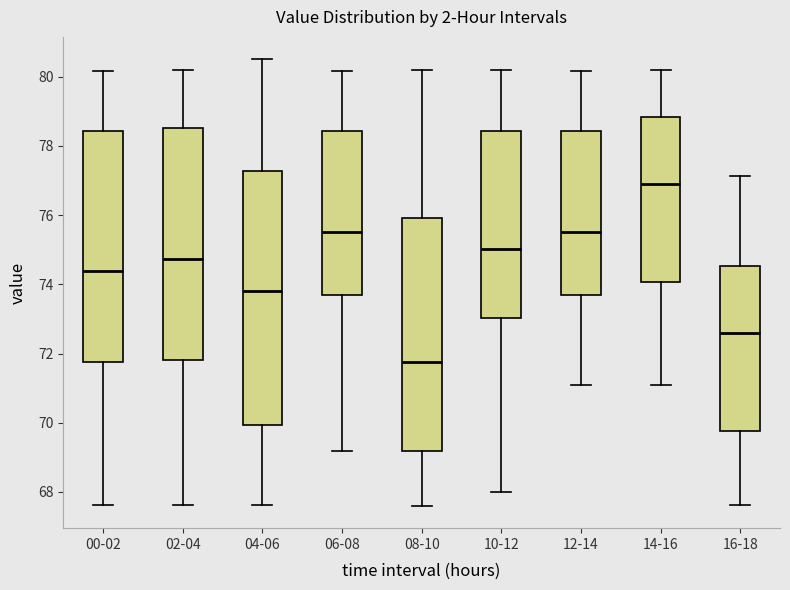

Reading left to right, transcribe this box plot: for each box, give where its median line is, the range the box spans, and where its two whiskers end, as read against the y-axis. The values are not printed on the chart, so give them approximately, as read against the axis.

00-02: median 74.4, box 71.8 to 78.4, whiskers 67.6 to 80.2
02-04: median 74.8, box 71.8 to 78.6, whiskers 67.6 to 80.2
04-06: median 73.8, box 70.0 to 77.2, whiskers 67.6 to 80.6
06-08: median 75.6, box 73.6 to 78.4, whiskers 69.2 to 80.2
08-10: median 71.8, box 69.2 to 76.0, whiskers 67.6 to 80.2
10-12: median 75.0, box 73.0 to 78.4, whiskers 68.0 to 80.2
12-14: median 75.6, box 73.6 to 78.4, whiskers 71.2 to 80.2
14-16: median 77.0, box 74.0 to 78.8, whiskers 71.2 to 80.2
16-18: median 72.6, box 69.8 to 74.6, whiskers 67.6 to 77.2